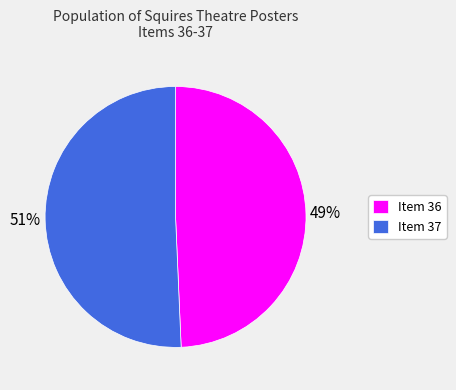

Does Item 37 account for over 50% of the chart?

Yes